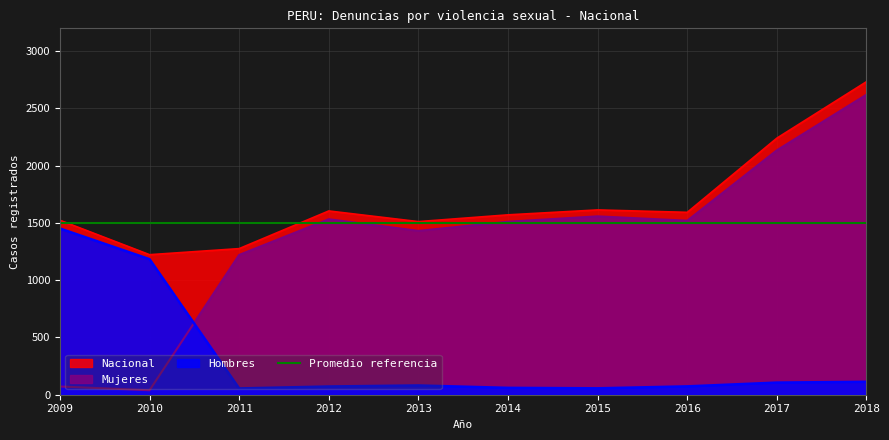

In Nacional, how many points are higher than both neighbors (excluding endpoints)?

2